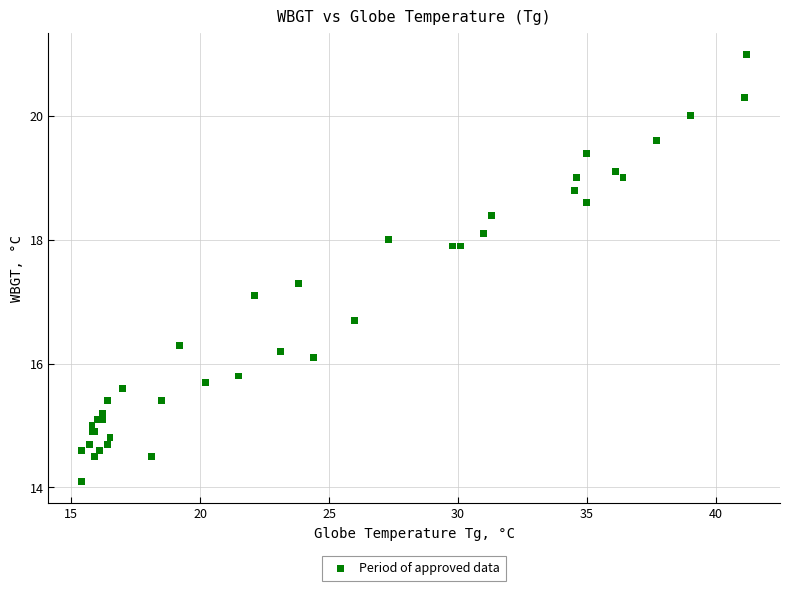

What Y value in the scatter plot is closest to 17?

17.1